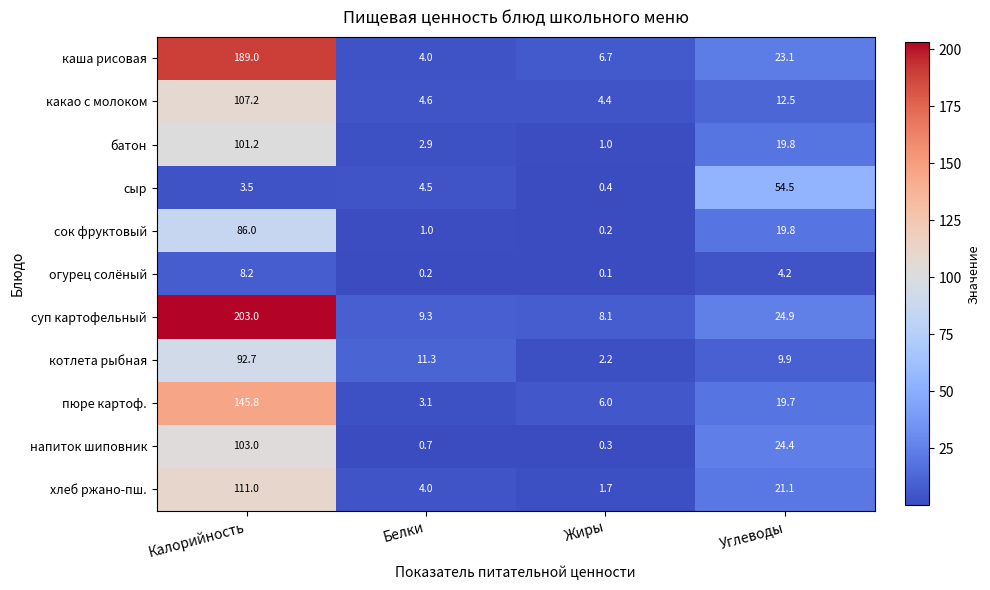

What is the total value across all series at Белки?

45.6